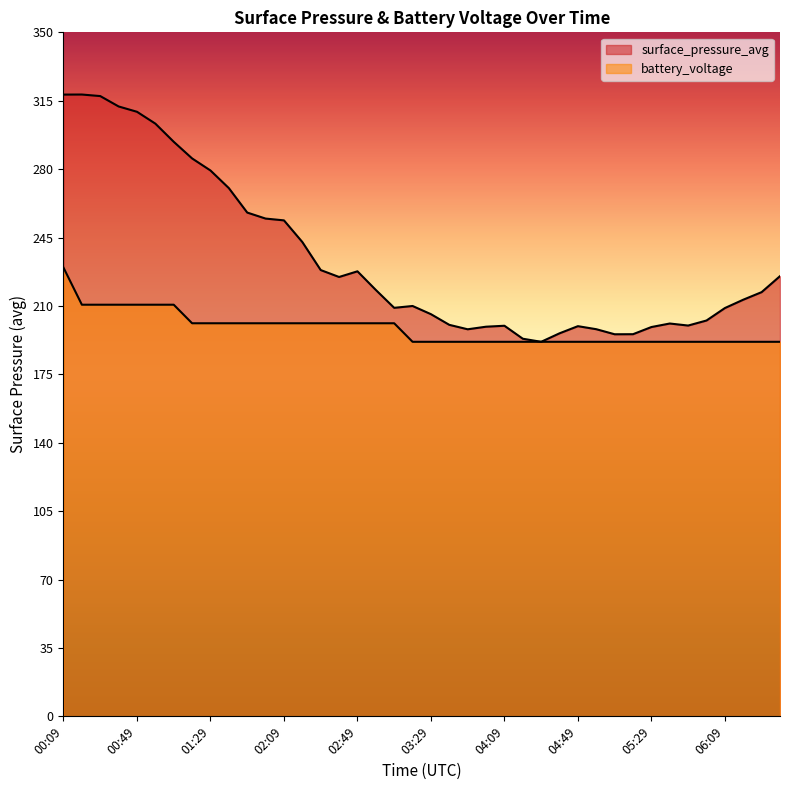

Does the chart display data point markers on the line(s)?

No